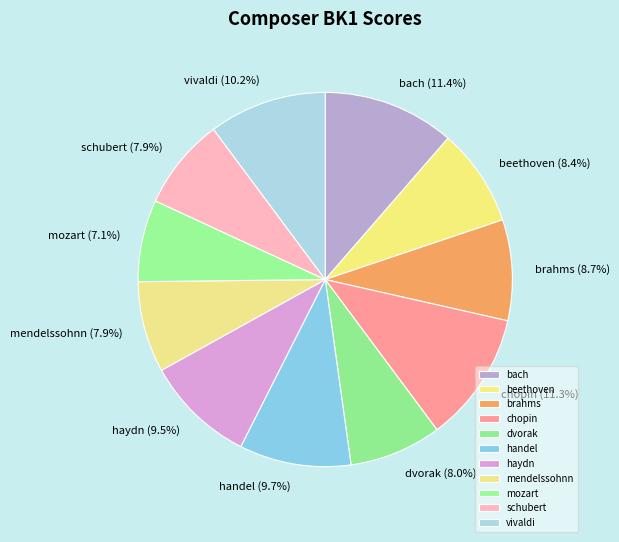

Which category has the smallest portion of the pie?

mozart